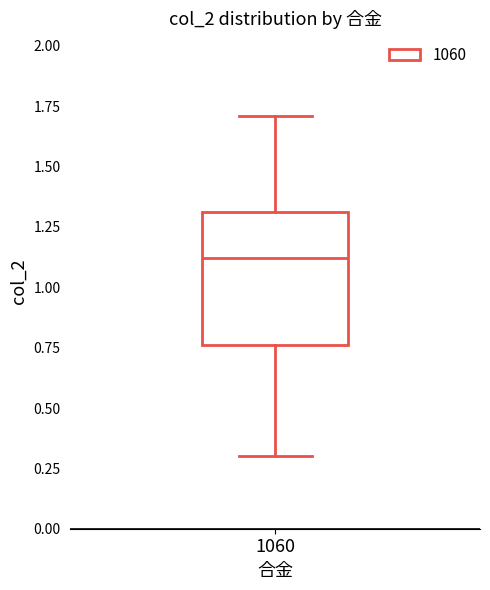

Read this box plot against the y-axis: the position of the median line, the range covered by the box, and the ends of both whiskers. The values are not printed on the chart, so give them approximately, as read against the axis.

median 1.10, box 0.75 to 1.30, whiskers 0.30 to 1.70